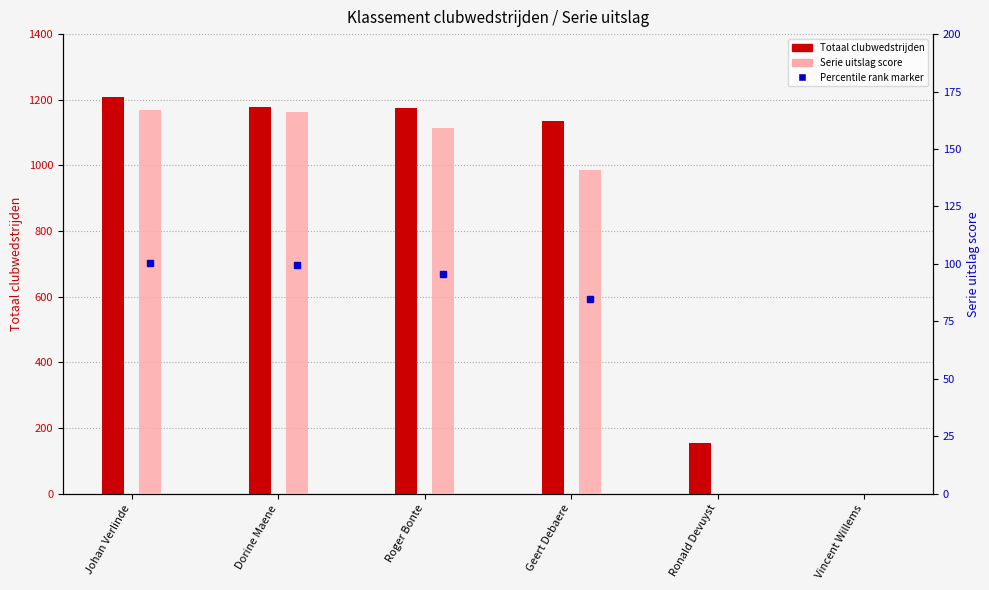

Reading left to right, extract all data points from this chart.

Totaal clubwedstrijden: 1208	1177	1174	1135	153	0
Serie uitslag score: 167	166	159	141	0	0